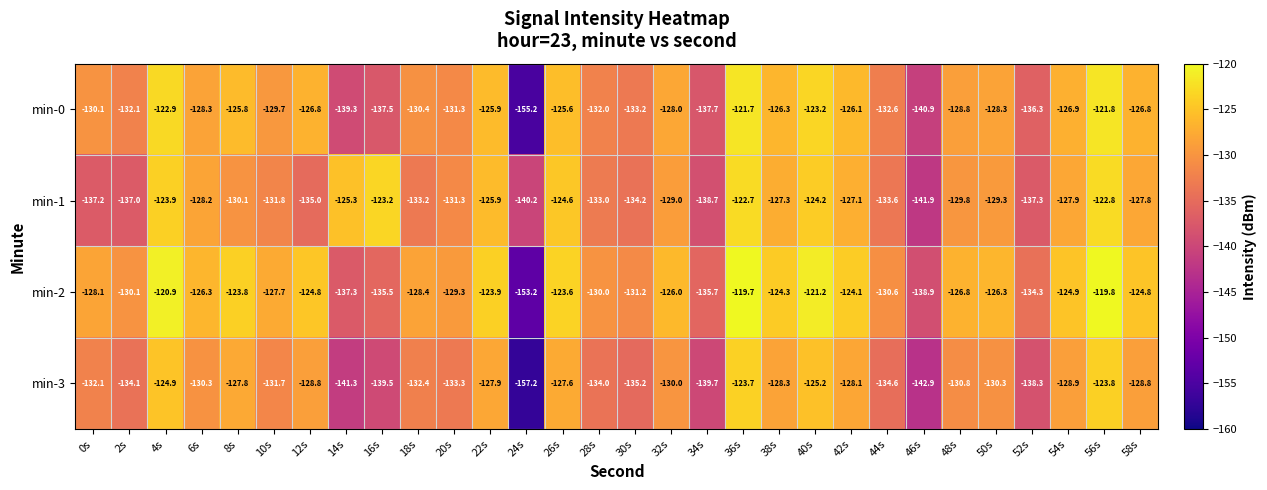

List the series in order of their peak value, highest first.

min-2, min-0, min-1, min-3